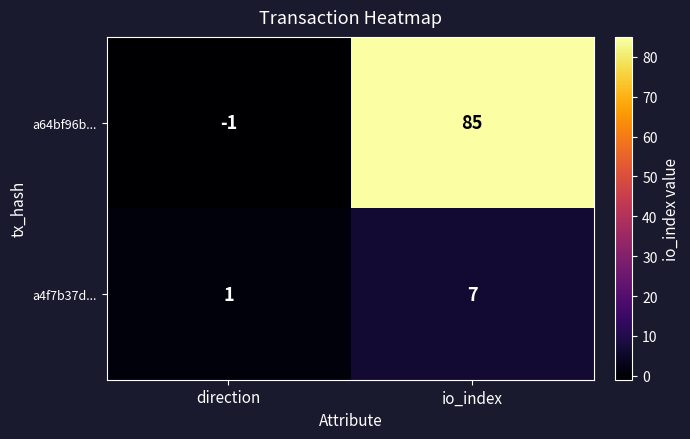

List the series in order of their overall mean, highest first.

a64bf96b..., a4f7b37d...